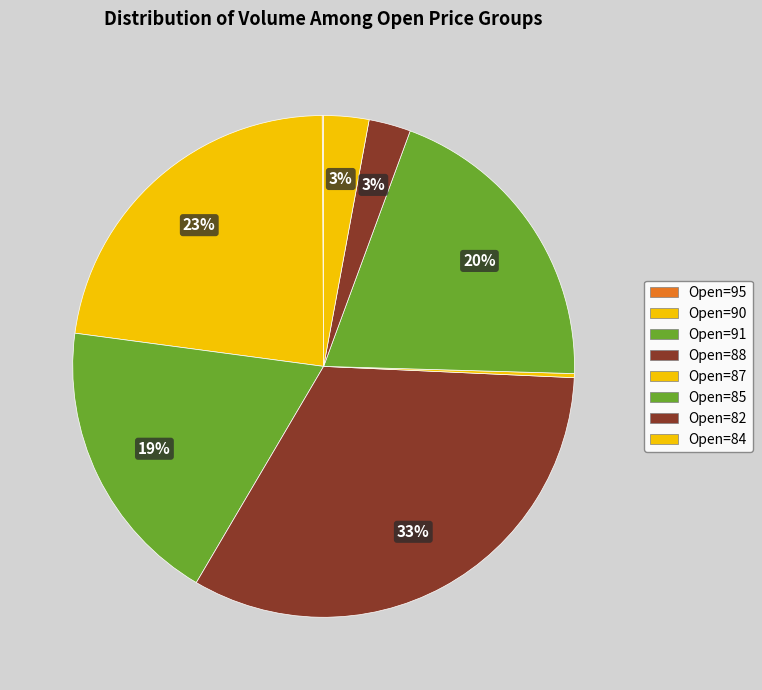

To the nearest percent, what portion does Open=85 represent?

20%